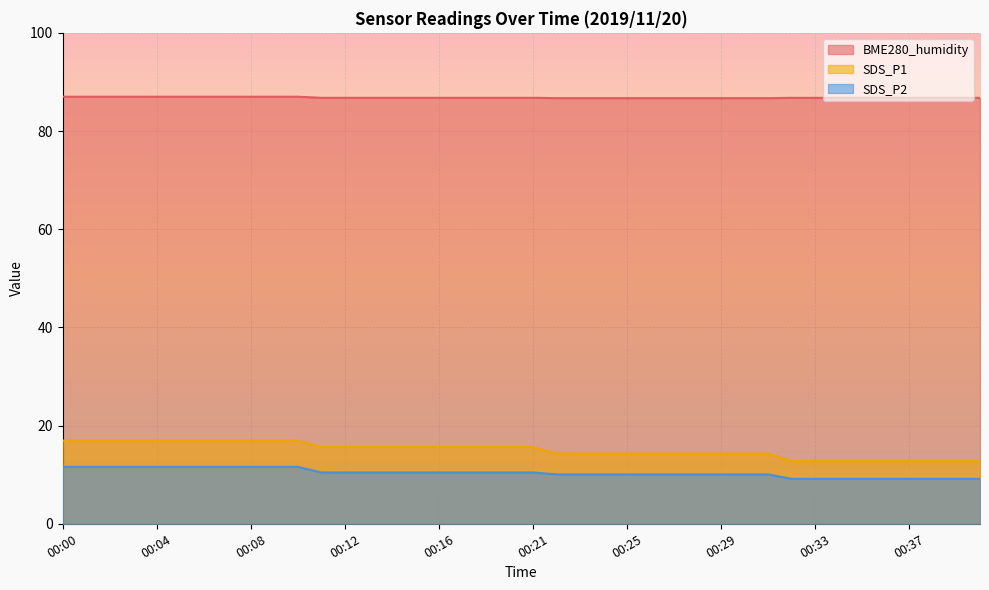

True or false: BME280_humidity and SDS_P2 intersect in this chart.

False